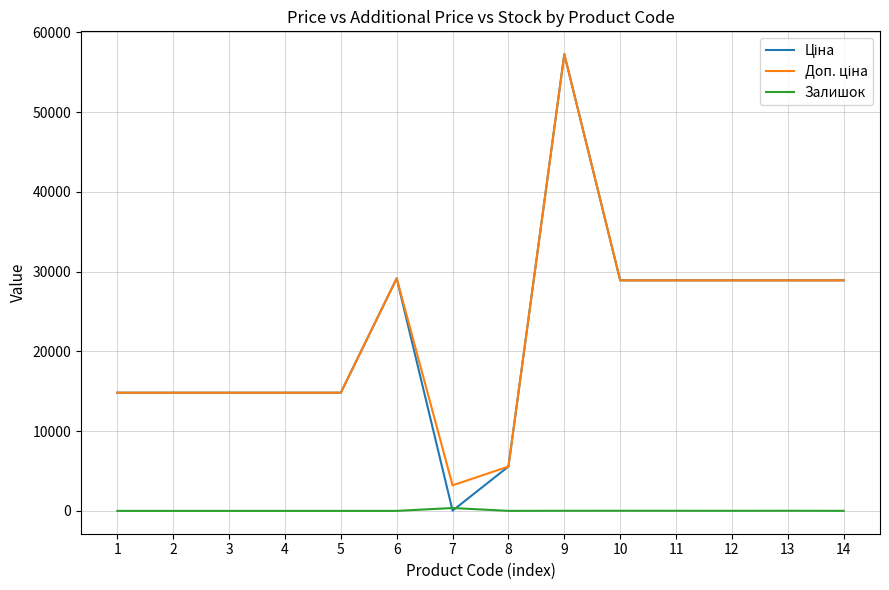

At which category is the sum across all series the highest?

9